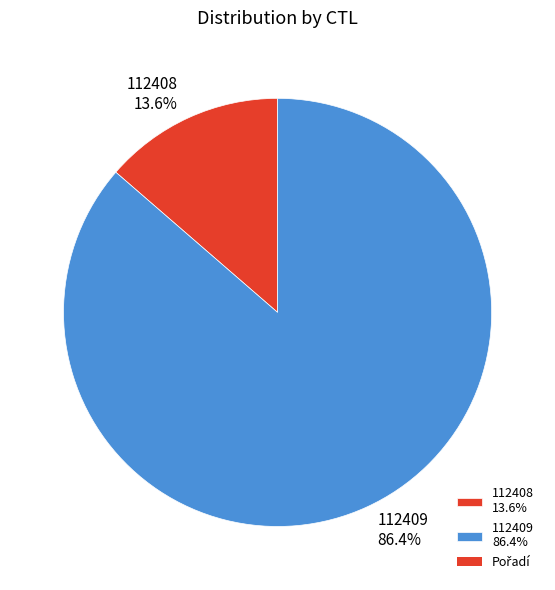

What percentage is the 112409 slice, to the nearest percent?

86%